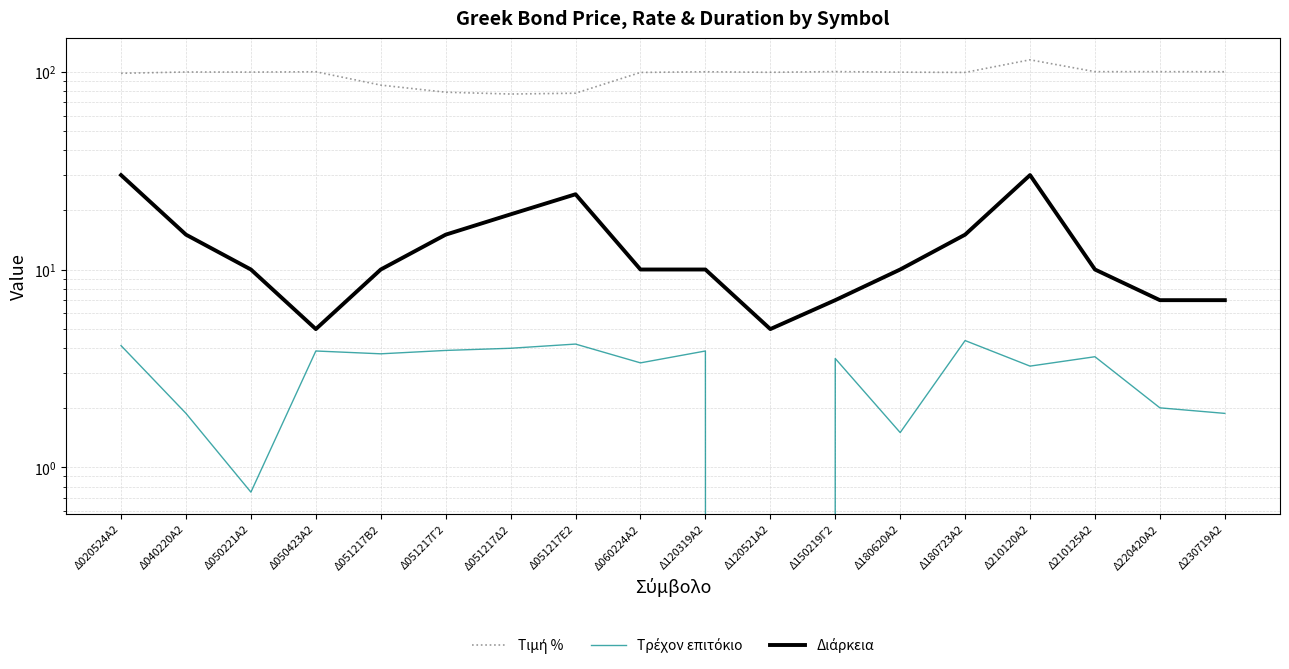

Which series has the largest range (max minus min)?

Τιμή %